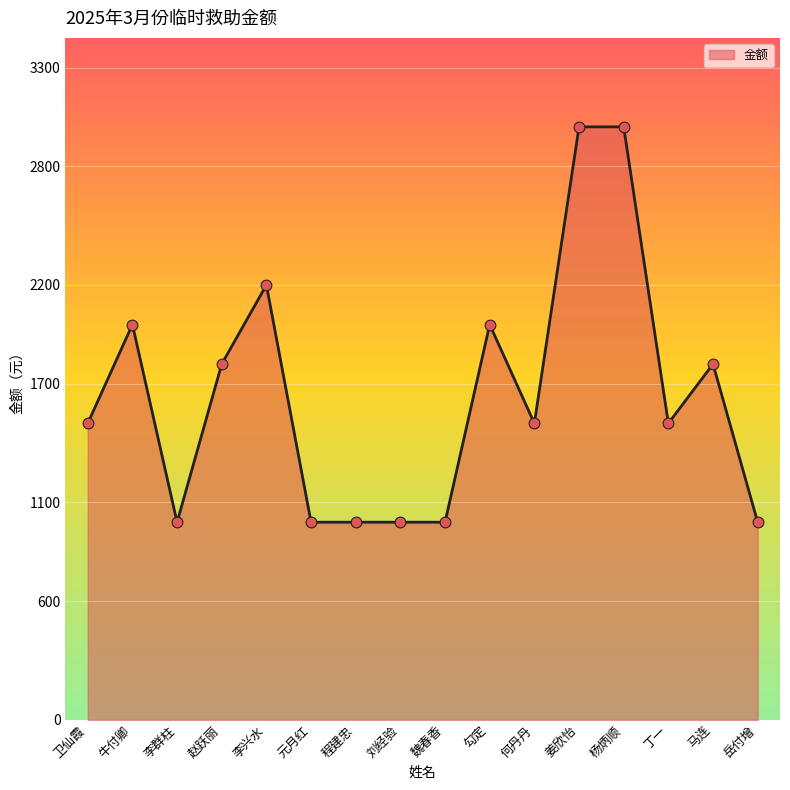

What is the change in value from 李兴水 to 勾定?

-200